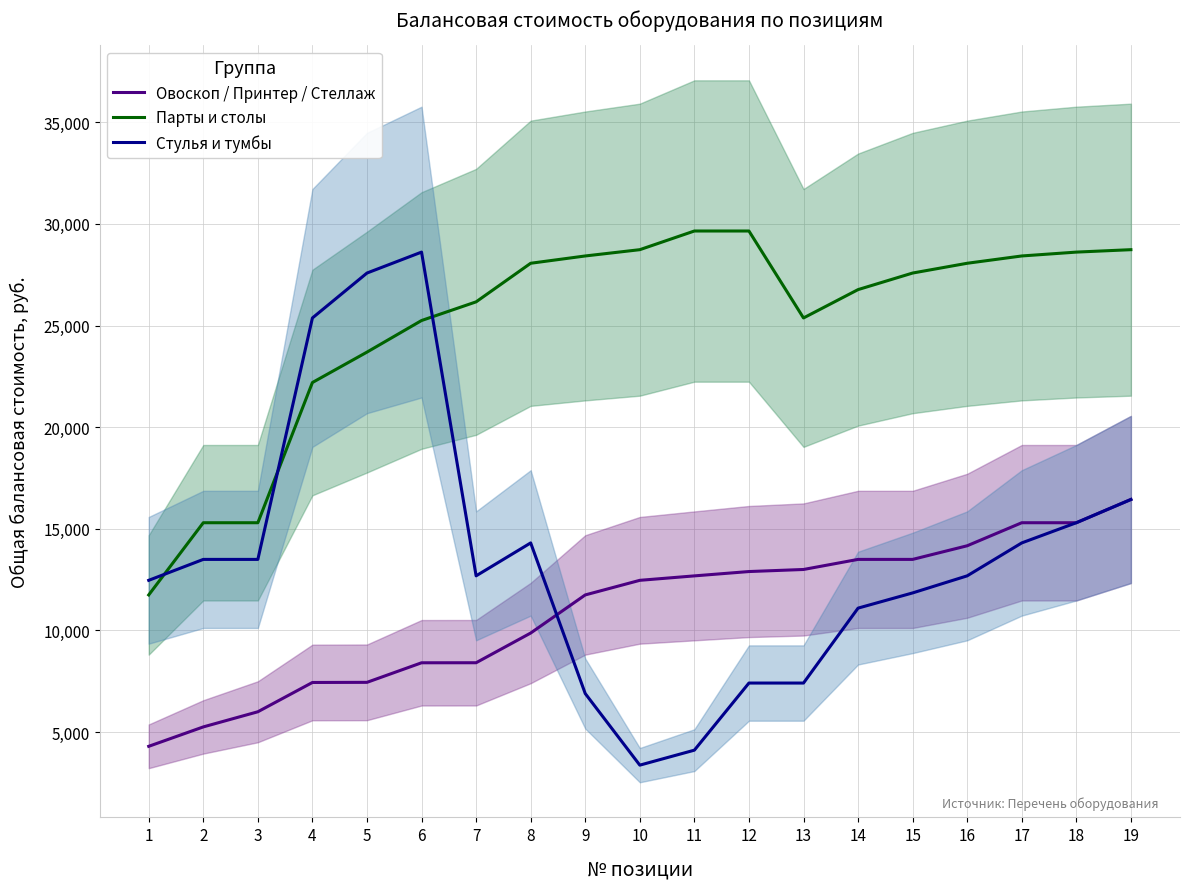

How many intersections are there between Парты и столы and Стулья и тумбы?

3